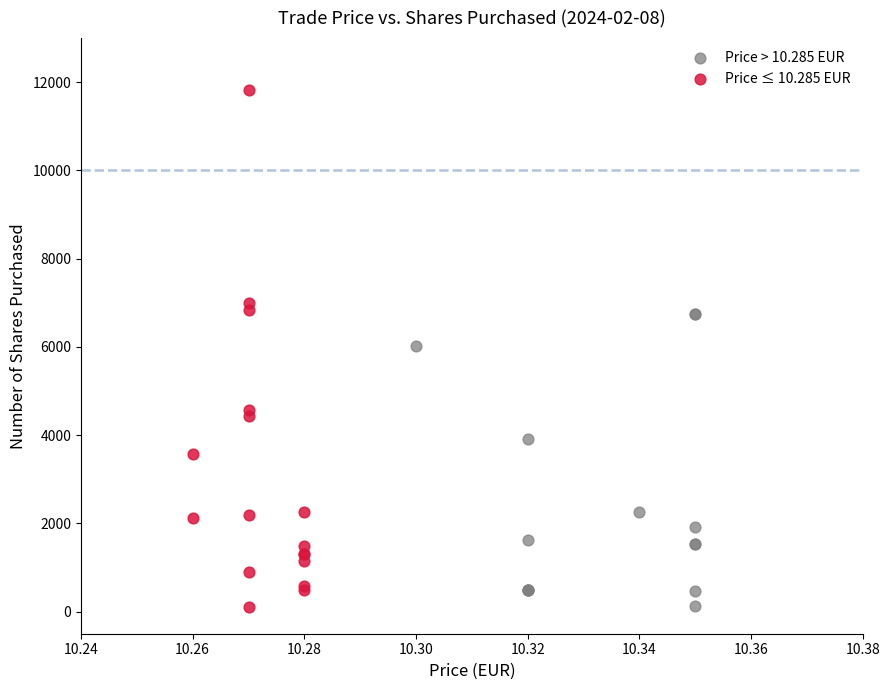

What are all the series names shown in the legend?

Price > 10.285 EUR, Price ≤ 10.285 EUR